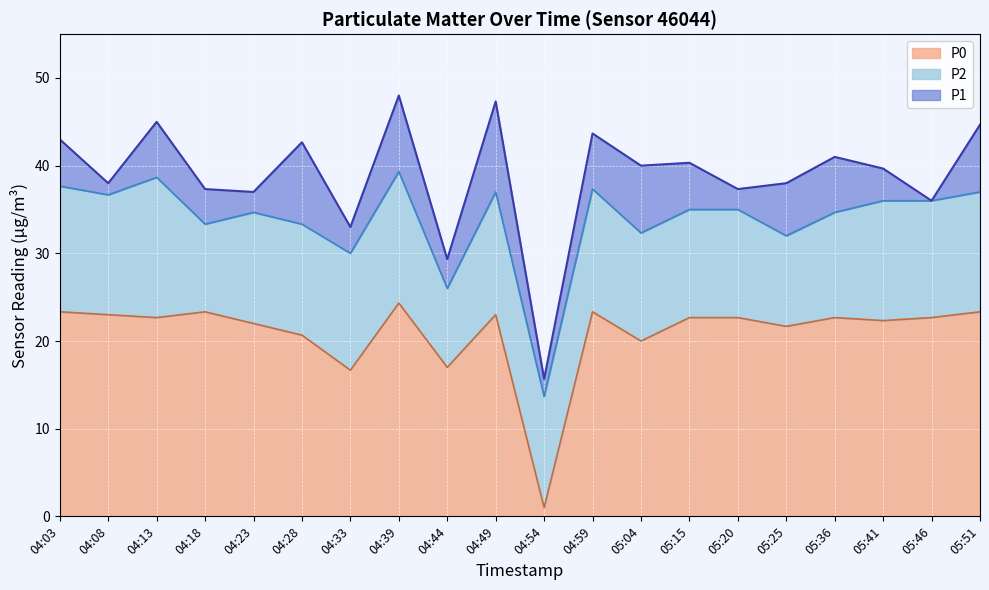

How many interior local peaks does the P1 series have?

7